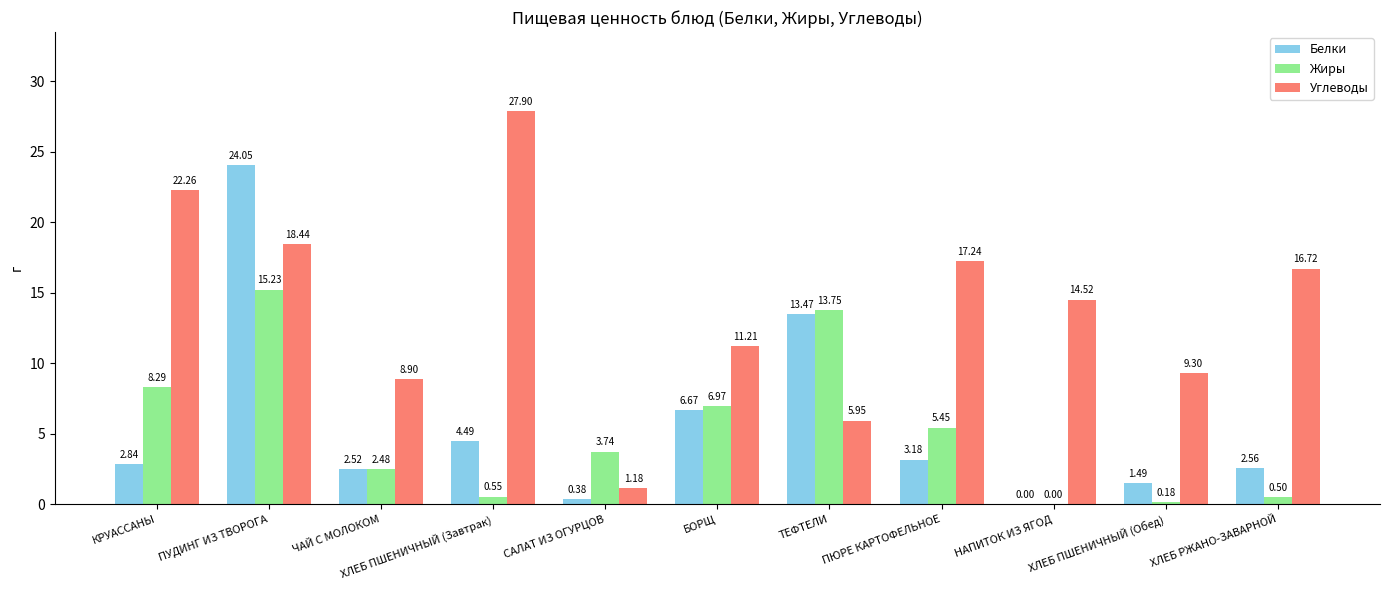

Which series changed the most between САЛАТ ИЗ ОГУРЦОВ and ПЮРЕ КАРТОФЕЛЬНОЕ?

Углеводы